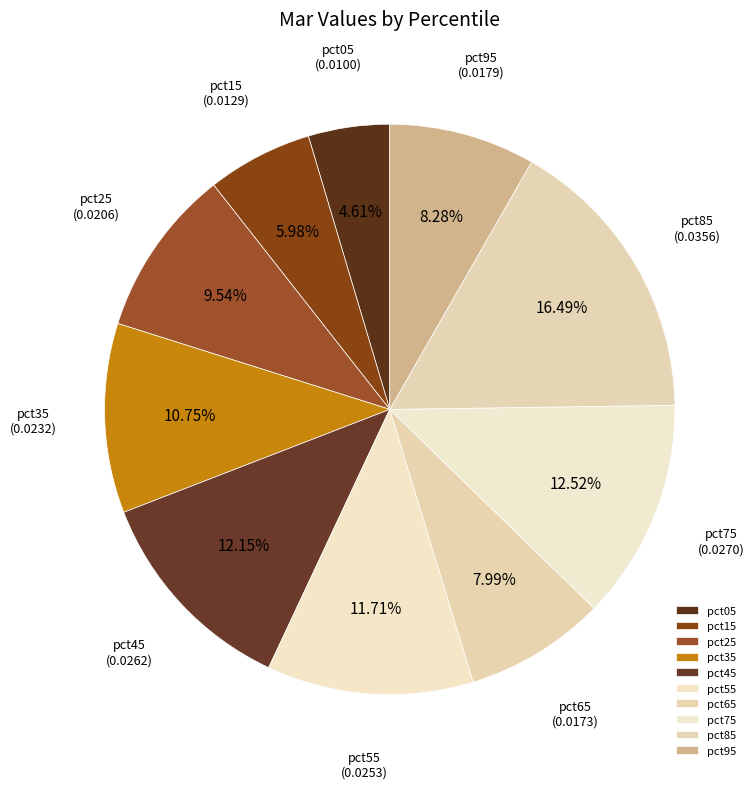

Which slice is the largest?

pct85